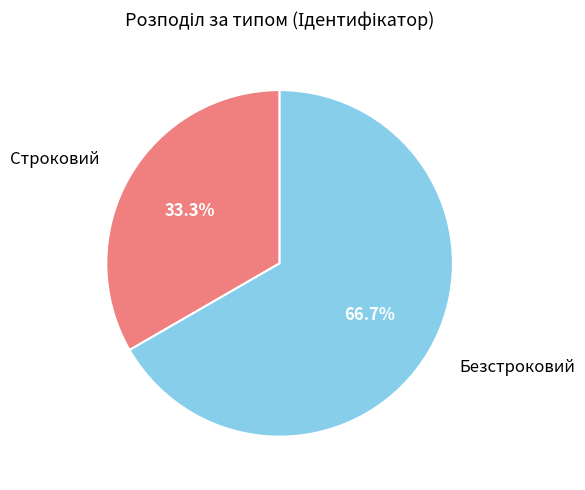

What is the total percentage of Строковий and Безстроковий?

100.0%